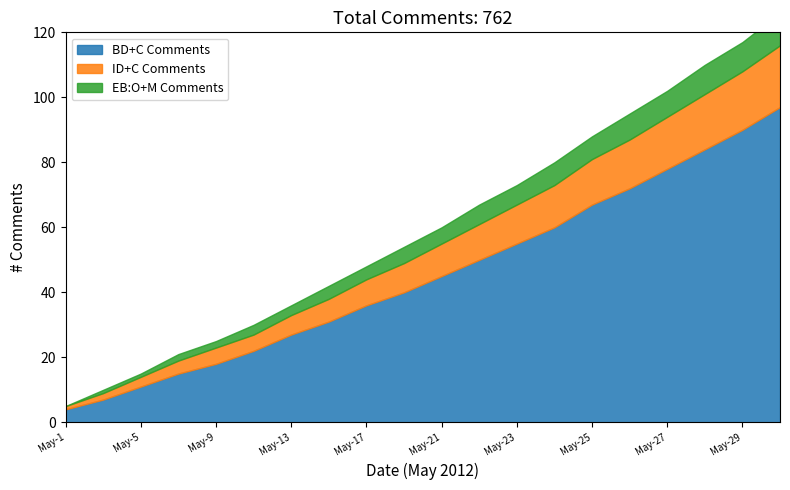

What is the average value of the BD+C Comments series?

45